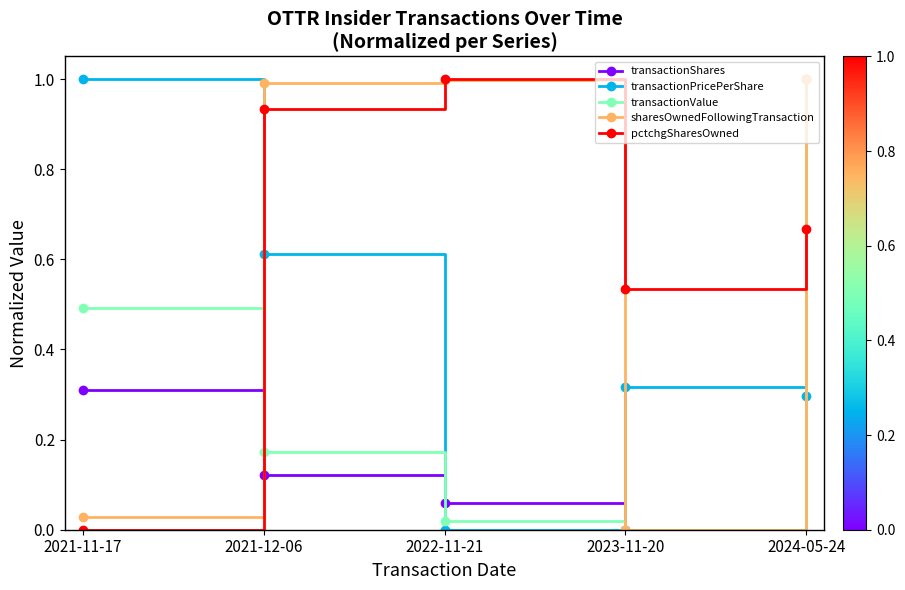

What is the sum of the sharesOwnedFollowingTransaction values at 2024-05-24 and 2021-11-17?

1.0